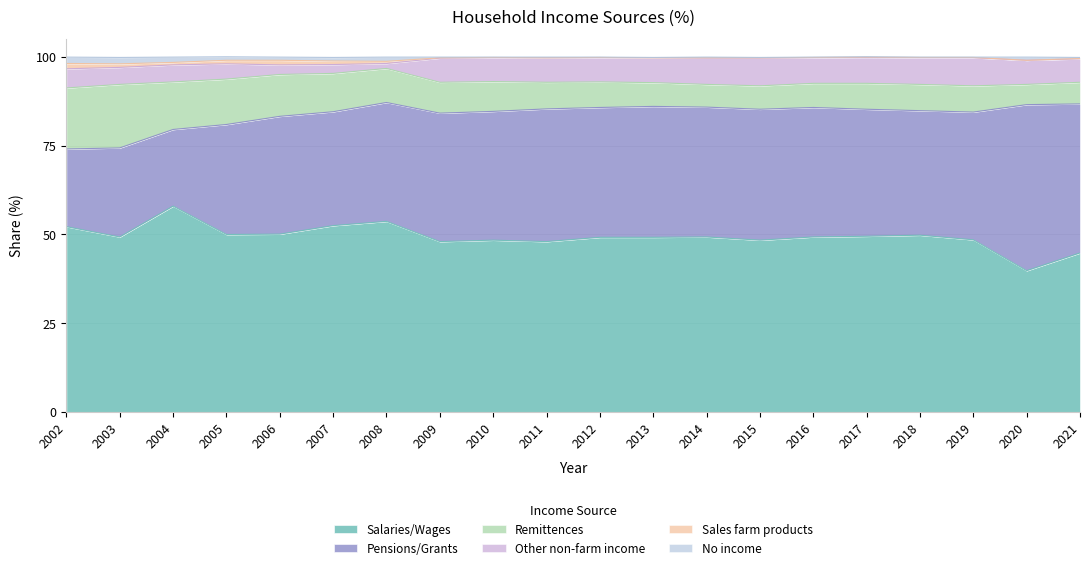

Between 2004 and 2019, which is larger?

2004